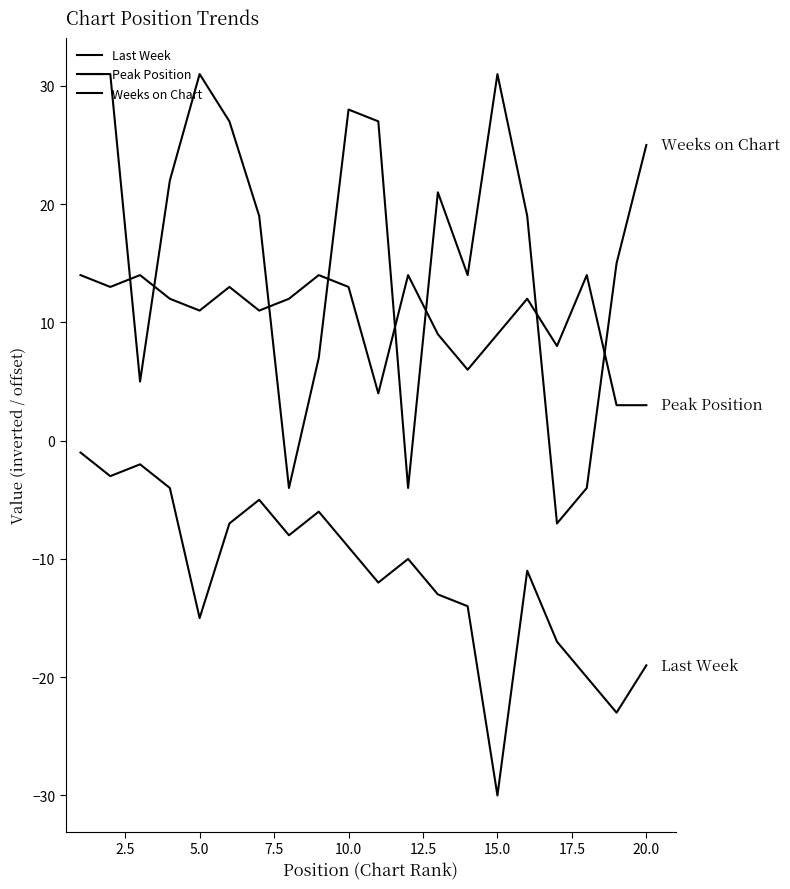

Does the chart display data point markers on the line(s)?

No